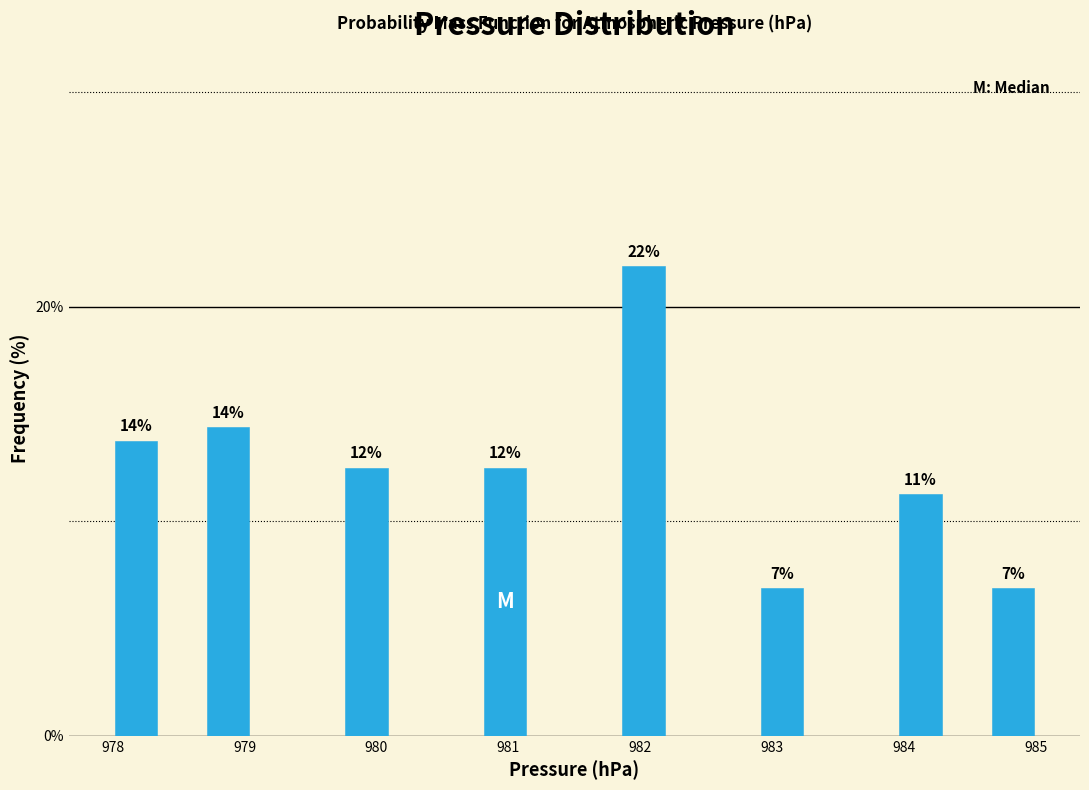

Around what value on the x-axis is the tallest bar? Give the approximate position of its centre, as read against the axis.

982.0